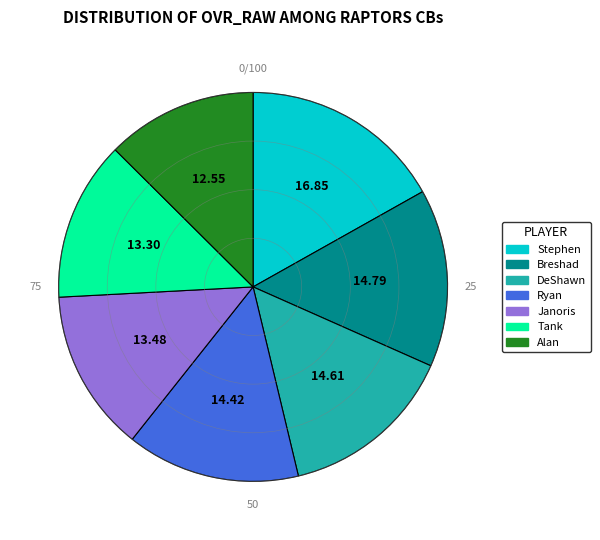

How many slices are in this pie chart?

7